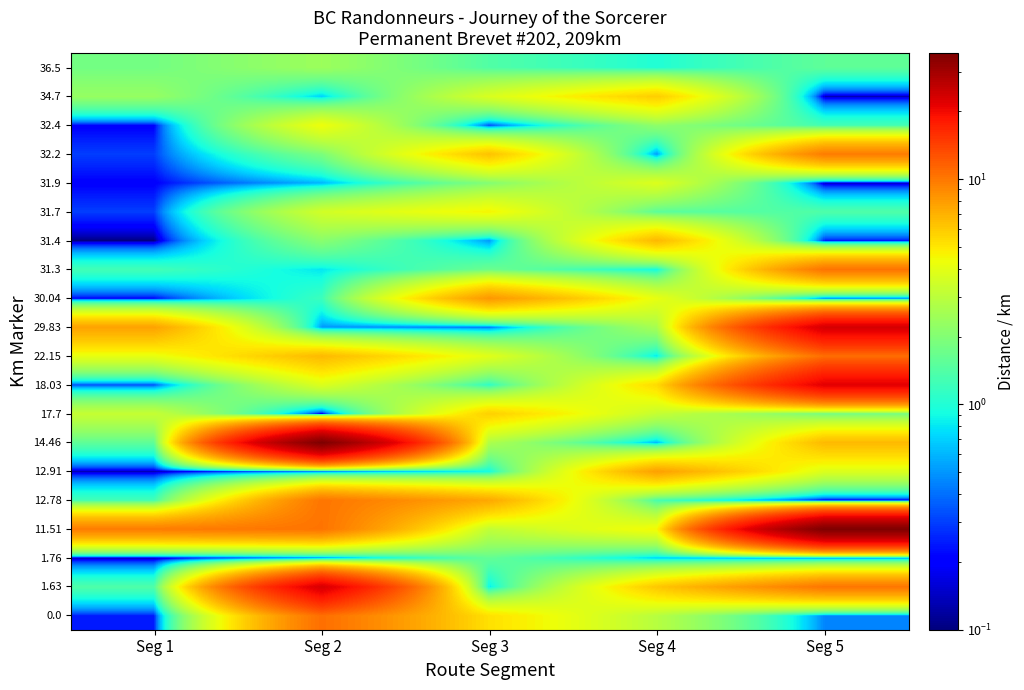

Reading left to right, extract all data points from this chart.

0.0: Seg 1=0.2	Seg 2=10.6	Seg 3=5.2	Seg 4=2.9	Seg 5=0.5
1.63: Seg 1=1.4	Seg 2=23.1	Seg 3=0.8	Seg 4=6.1	Seg 5=10.2
1.76: Seg 1=0.1	Seg 2=0.5	Seg 3=1.6	Seg 4=0.7	Seg 5=0.5
11.51: Seg 1=9.8	Seg 2=10.3	Seg 3=3.1	Seg 4=4.5	Seg 5=36.3
12.78: Seg 1=1.3	Seg 2=10.2	Seg 3=7.4	Seg 4=1.3	Seg 5=0.2
12.91: Seg 1=0.1	Seg 2=0.5	Seg 3=0.9	Seg 4=7.8	Seg 5=3.8
14.46: Seg 1=1.6	Seg 2=36.3	Seg 3=2.7	Seg 4=0.6	Seg 5=6.7
17.7: Seg 1=3.2	Seg 2=0.2	Seg 3=5.8	Seg 4=3.2	Seg 5=1.8
18.03: Seg 1=0.3	Seg 2=3.8	Seg 3=1.1	Seg 4=5.4	Seg 5=21.6
22.15: Seg 1=4.1	Seg 2=6.7	Seg 3=3.9	Seg 4=0.8	Seg 5=10.6
29.83: Seg 1=7.7	Seg 2=0.5	Seg 3=0.4	Seg 4=2.6	Seg 5=23.1
30.04: Seg 1=0.2	Seg 2=1.2	Seg 3=8.2	Seg 4=4.1	Seg 5=0.5
31.3: Seg 1=1.3	Seg 2=0.8	Seg 3=1.7	Seg 4=0.9	Seg 5=10.3
31.4: Seg 1=0.1	Seg 2=2.1	Seg 3=0.5	Seg 4=6.7	Seg 5=0.2
31.7: Seg 1=0.3	Seg 2=3.5	Seg 3=4.6	Seg 4=1.5	Seg 5=1.4
31.9: Seg 1=0.2	Seg 2=0.6	Seg 3=2.0	Seg 4=3.8	Seg 5=0.1
32.2: Seg 1=0.3	Seg 2=1.9	Seg 3=6.3	Seg 4=0.5	Seg 5=9.8
32.4: Seg 1=0.2	Seg 2=4.3	Seg 3=0.3	Seg 4=2.2	Seg 5=1.3
34.7: Seg 1=2.3	Seg 2=0.7	Seg 3=3.7	Seg 4=5.9	Seg 5=0.1
36.5: Seg 1=1.8	Seg 2=2.4	Seg 3=1.4	Seg 4=1.0	Seg 5=1.6